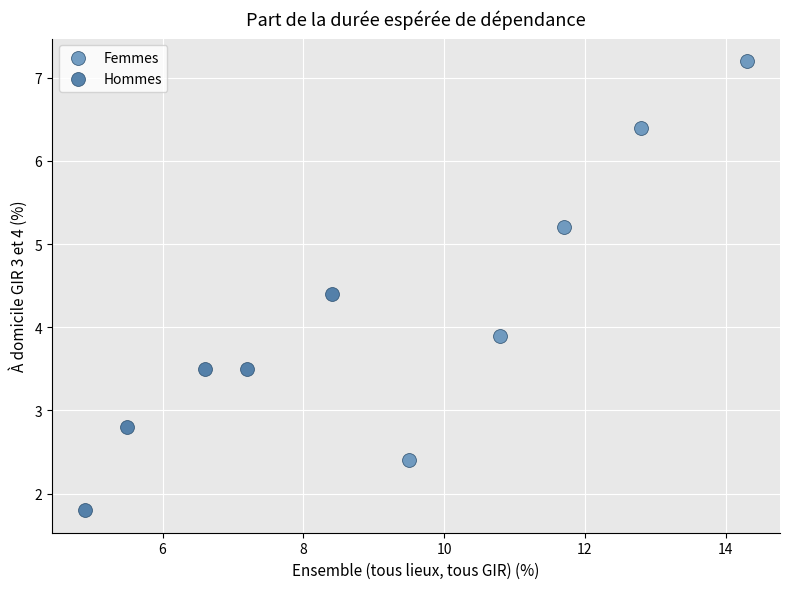

Which series contains the lowest Y value?

Hommes